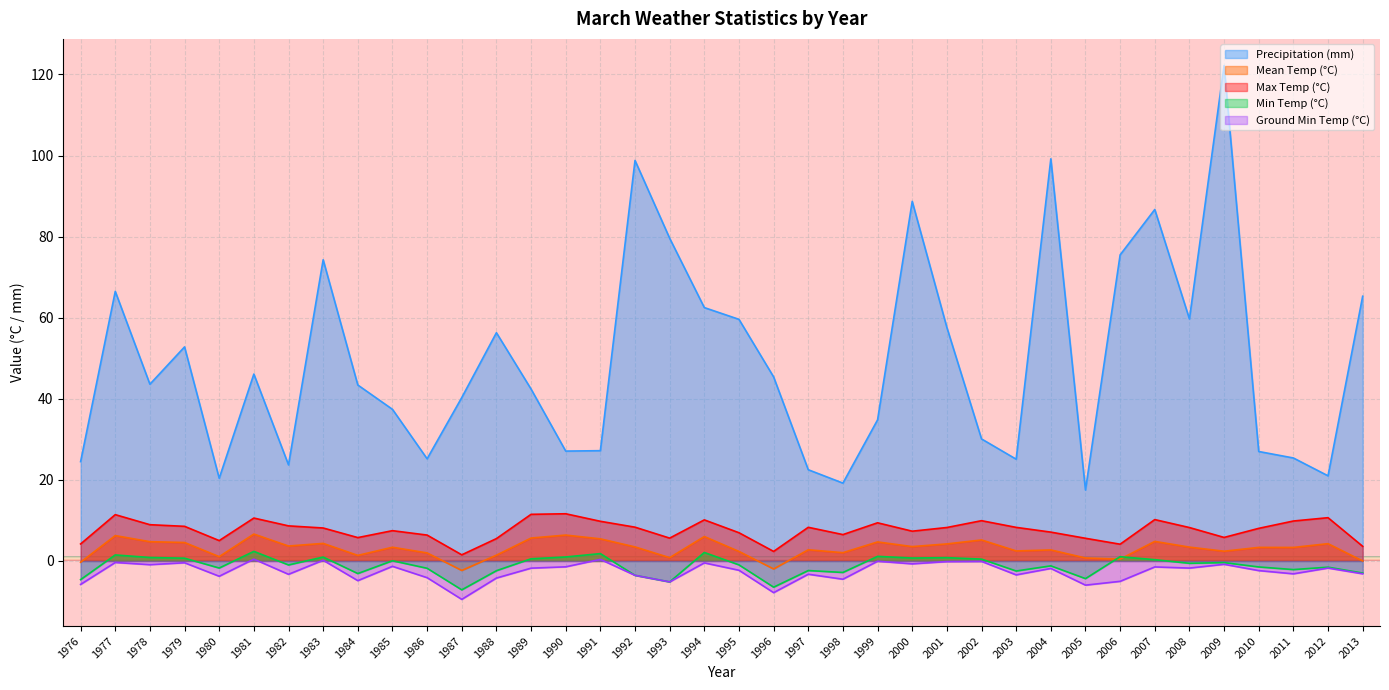

List the labels in order of Max Temp (°C) value, smallest first.

1987, 1996, 2013, 2006, 1976, 1980, 1988, 2005, 1993, 1984, 2009, 1986, 1998, 1995, 2004, 2000, 1985, 2010, 1983, 2008, 2001, 2003, 1997, 1992, 1979, 1982, 1978, 1999, 1991, 2011, 2002, 1994, 2007, 1981, 2012, 1977, 1989, 1990